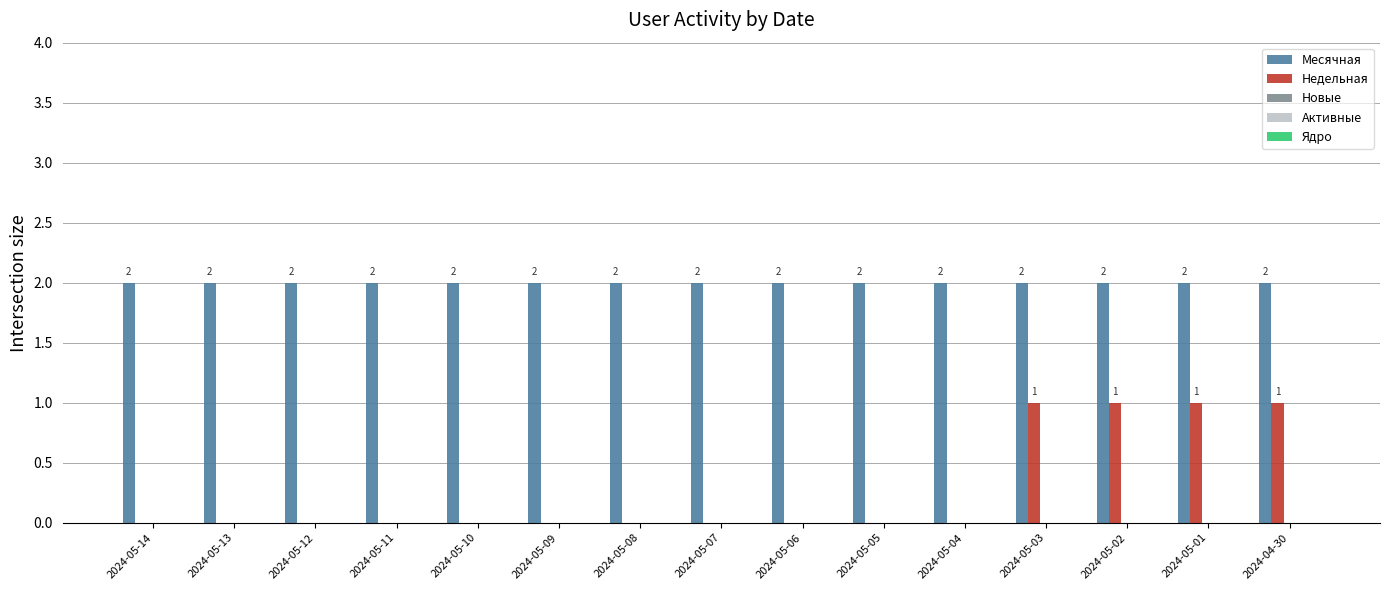

The value of Недельная at 2024-04-30 is 2. True or false?

False